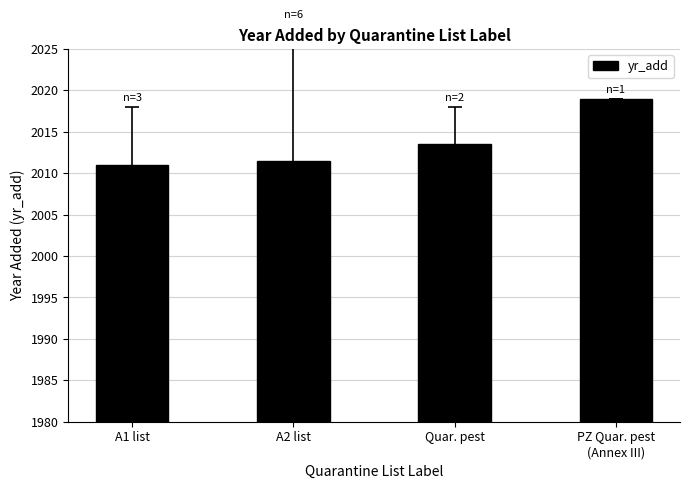

What is the smallest value displayed?

2011.0